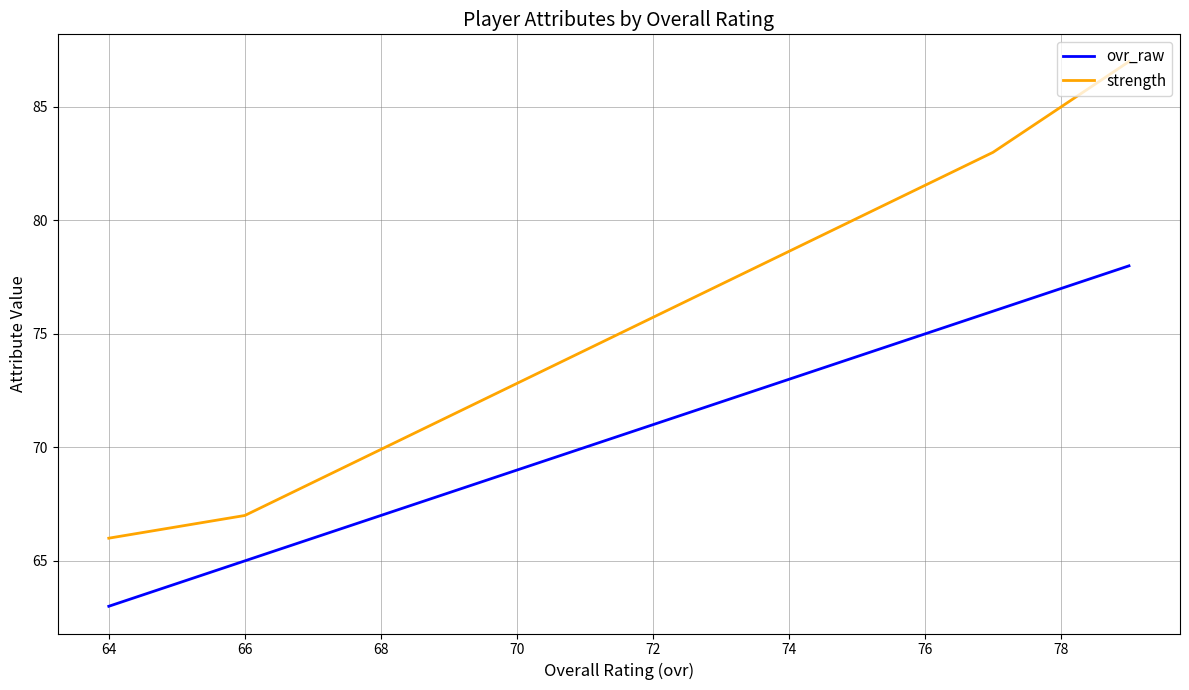

Which series has the largest range (max minus min)?

strength